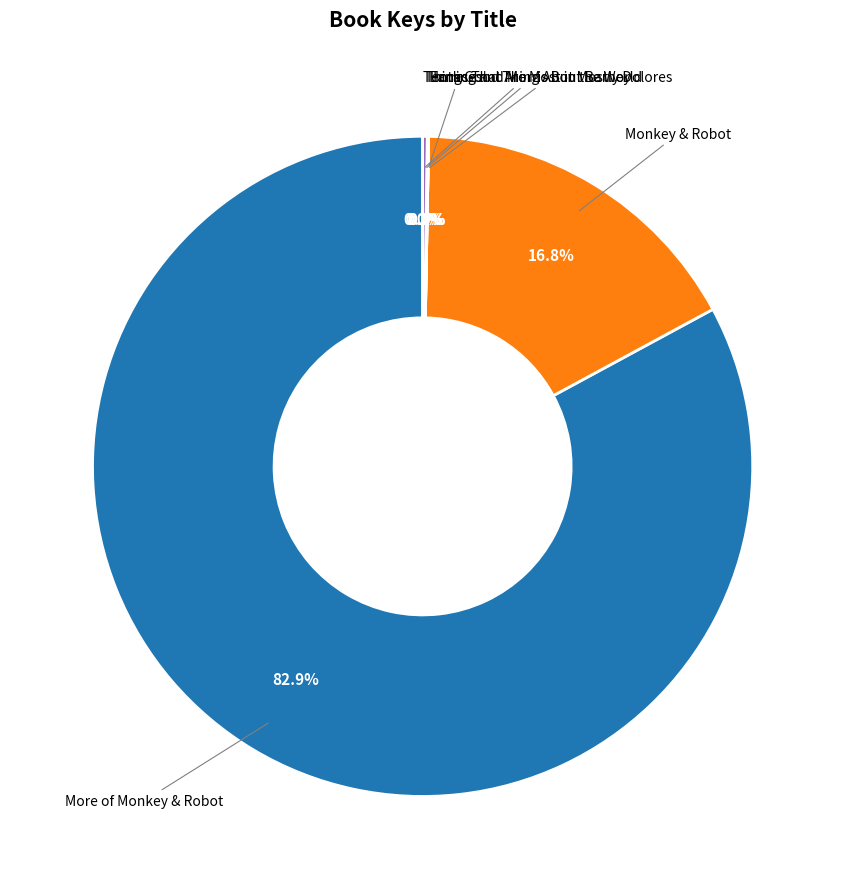

Is there any slice that represents more than half of the pie?

Yes